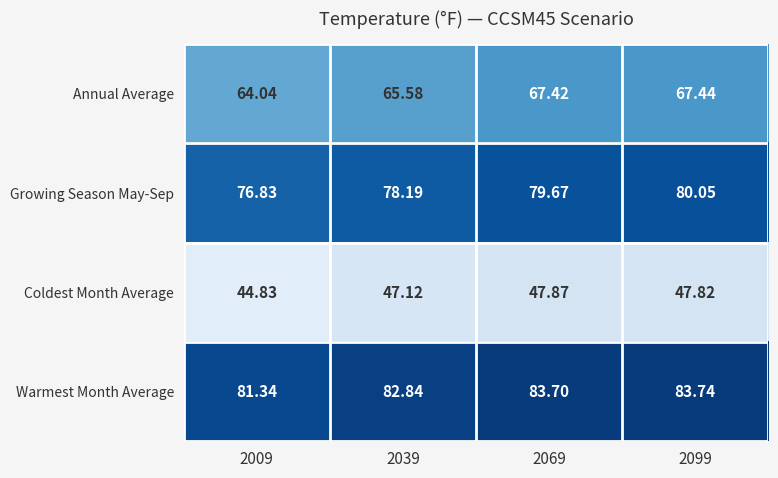

Rank the series at 2009 from lowest to highest value.

Coldest Month Average, Annual Average, Growing Season May-Sep, Warmest Month Average